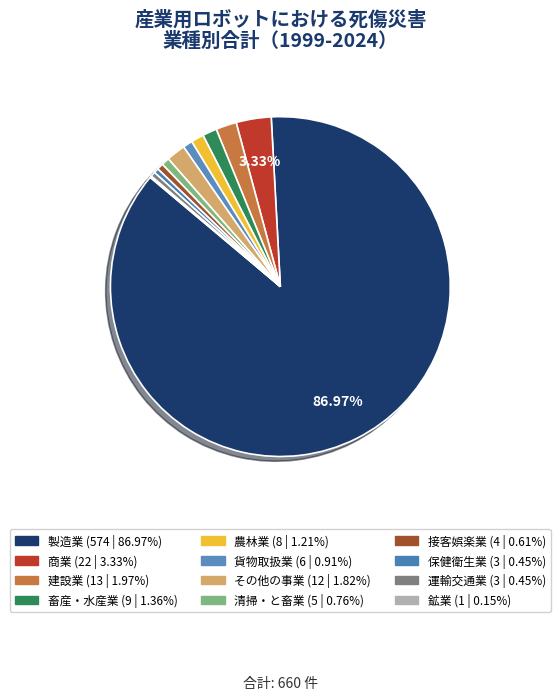

How many slices are in this pie chart?

12